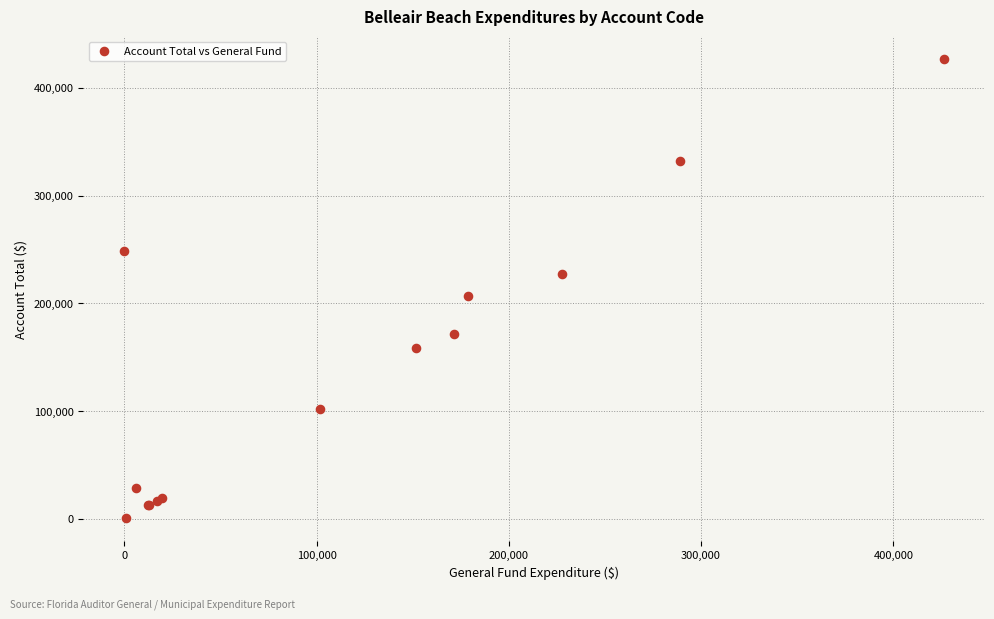

What Y value in the scatter plot is closest to 213615?

206851